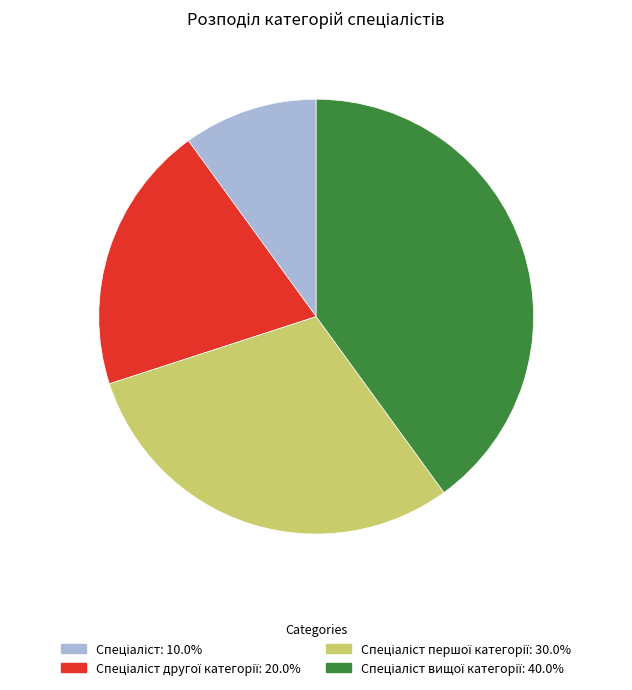

Is there a majority slice in this chart?

No